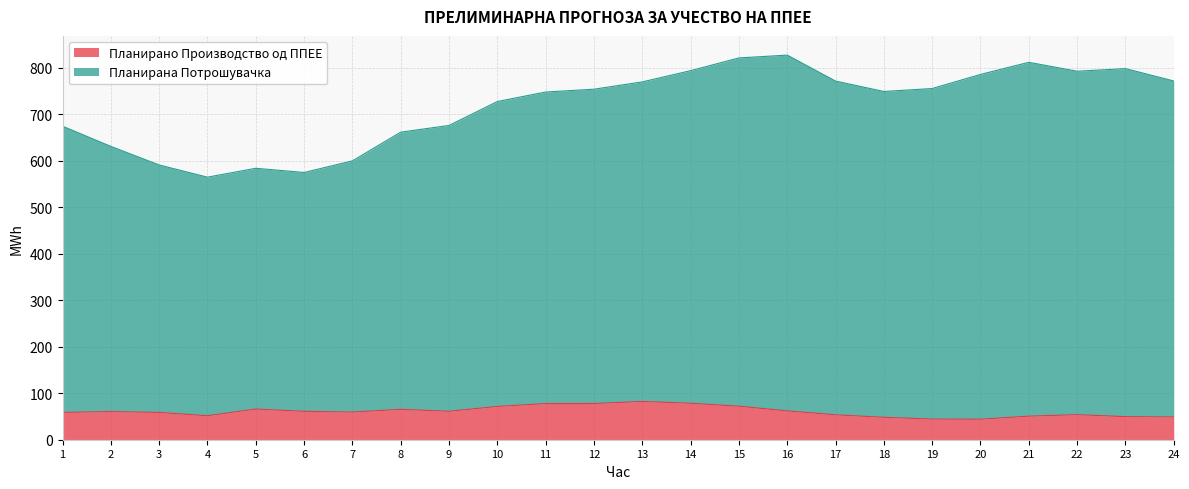

At how many categories does at least one series exceed 384?

24